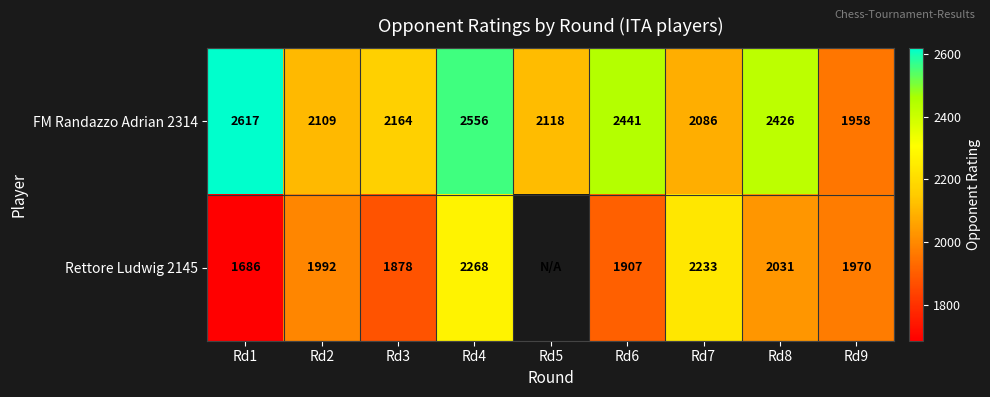

Is the value of Rettore Ludwig 2145 at Rd7 greater than the value of FM Randazzo Adrian 2314 at Rd8?

No